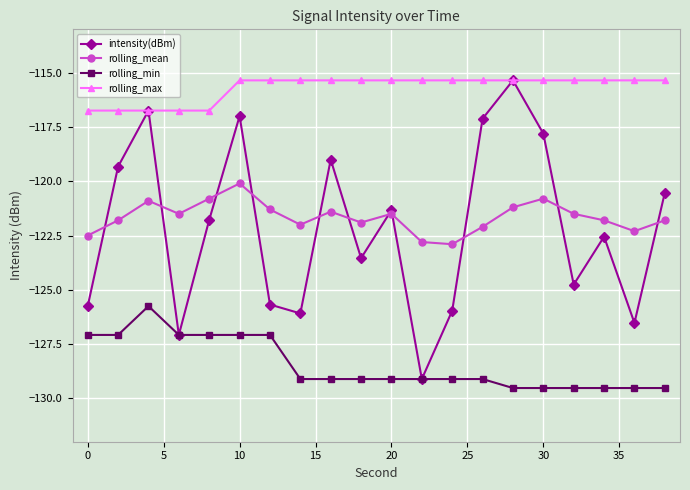

What is the smallest value displayed?

-129.5